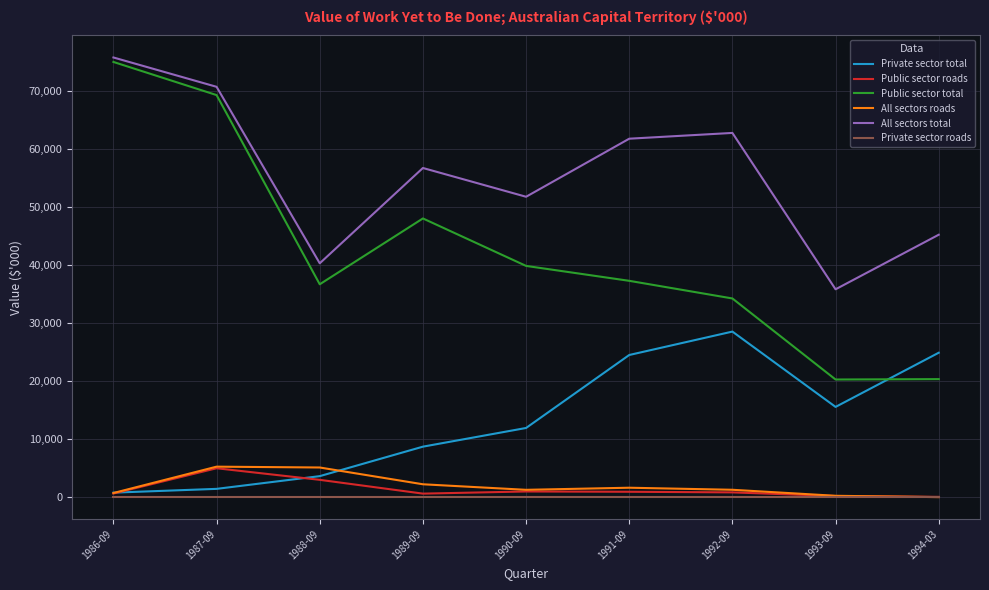

What is the average value of the Public sector roads series?

1348